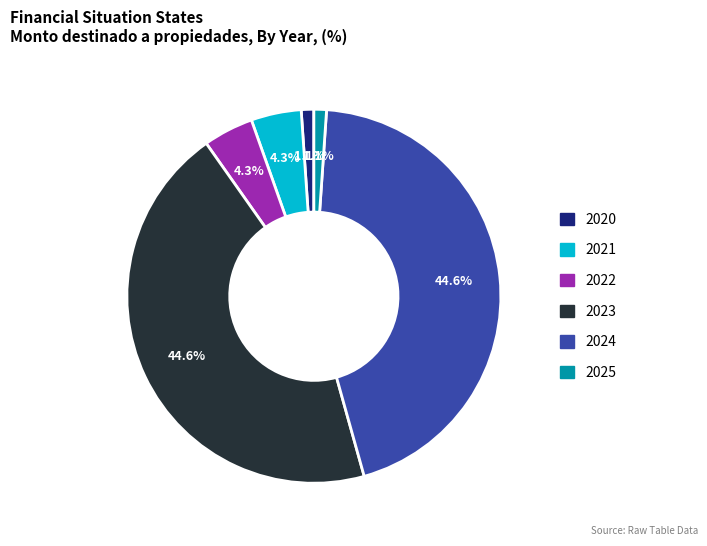

Does any single category account for the majority?

No